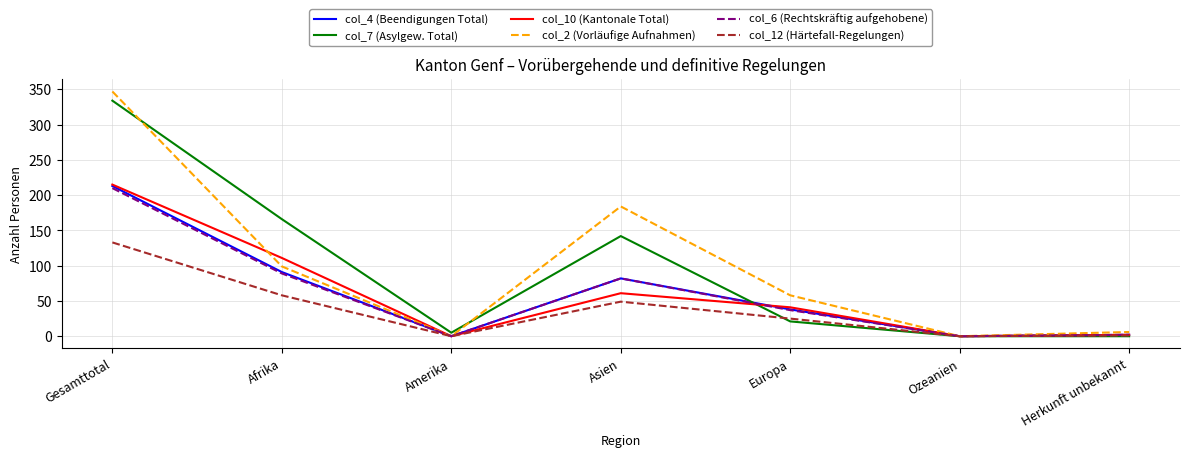

Is the value of col_7 (Asylgew. Total) at Afrika greater than the value of col_2 (Vorläufige Aufnahmen) at Ozeanien?

Yes